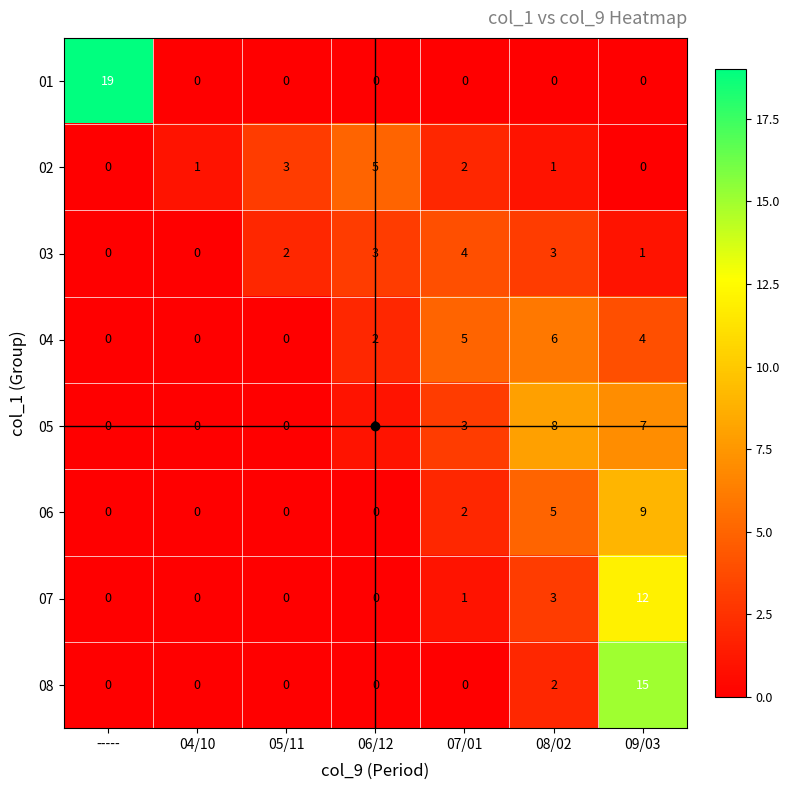

Is it true that 02 equals 3 at 05/11?

True